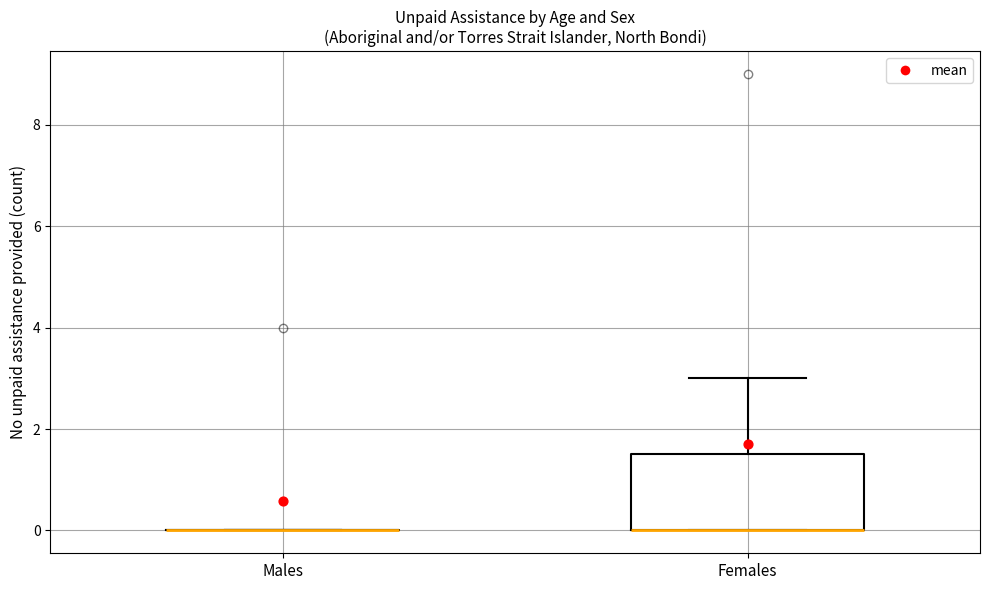

Reading left to right, transcribe this box plot: for each box, give where its median line is, the range the box spans, and where its two whiskers end, as read against the y-axis. The values are not printed on the chart, so give them approximately, as read against the axis.

Males: box collapsed to a line at 0.0, whiskers 0.0 to 0.0
Females: median 0.0 (drawn on the box's lower edge), box 0.0 to 1.6, whiskers 0.0 to 3.0